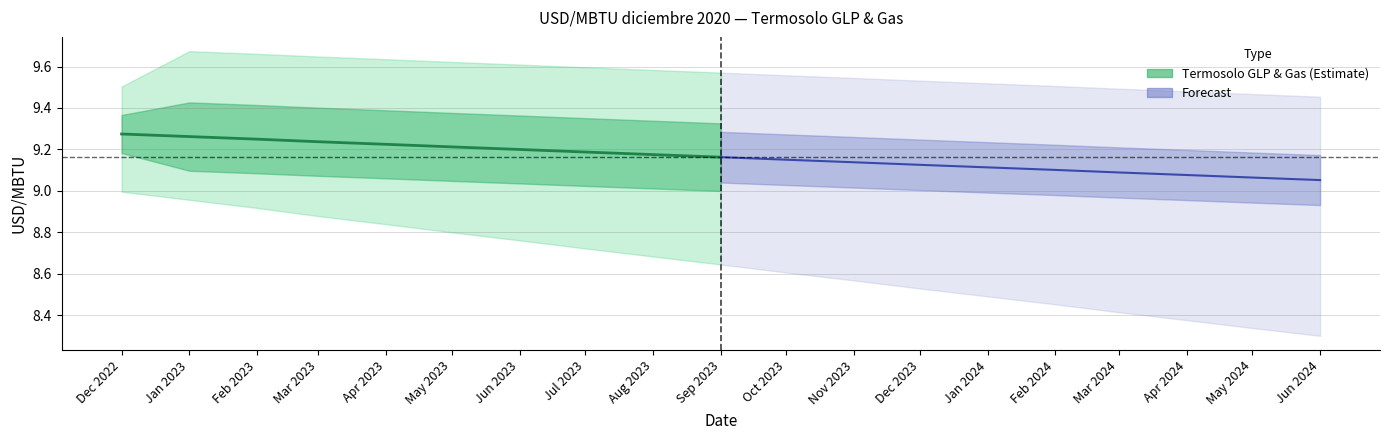

Rank the categories by value from highest to lowest.

Dec 2022, Jan 2023, Feb 2023, Mar 2023, Apr 2023, May 2023, Jun 2023, Jul 2023, Aug 2023, Sep 2023